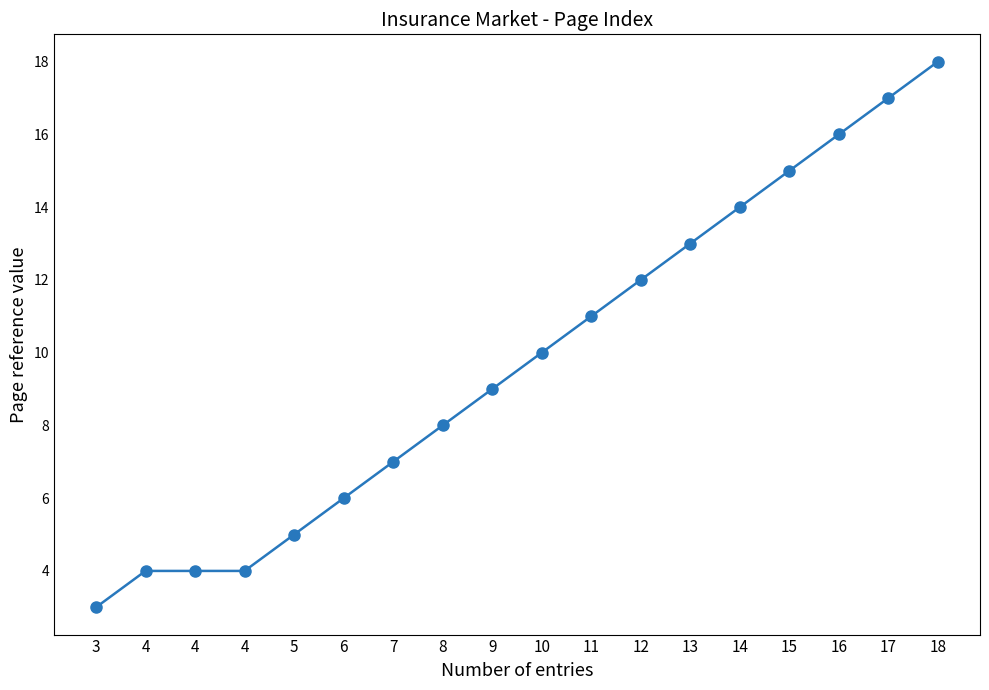

True or false: there are more than 0 points higher than both neighbors.

False